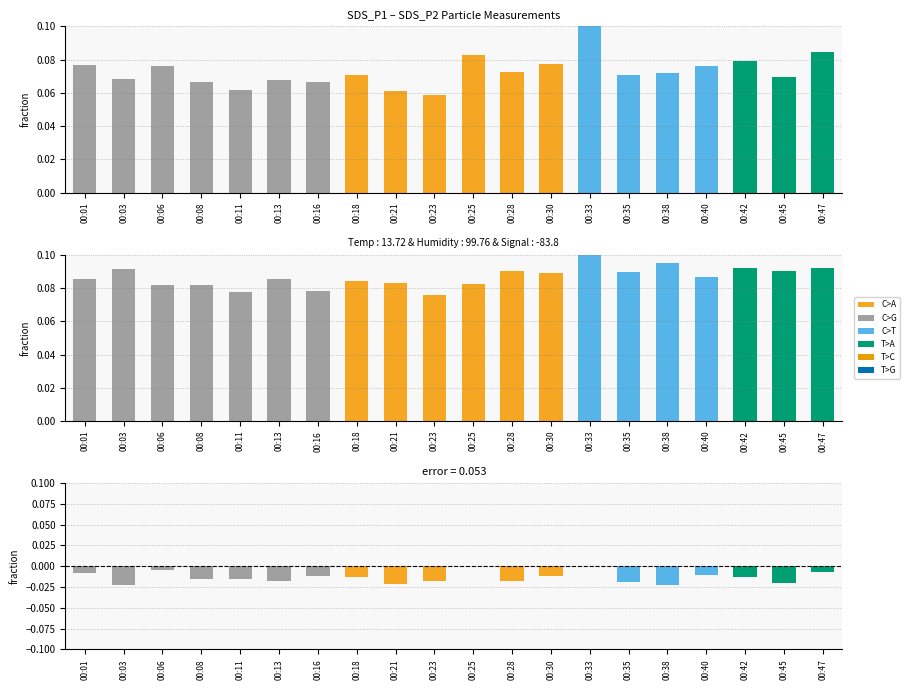

Is the value of Difference (P1-P2) at 00:21 greater than the value of SDS_P2 at 00:28?

No